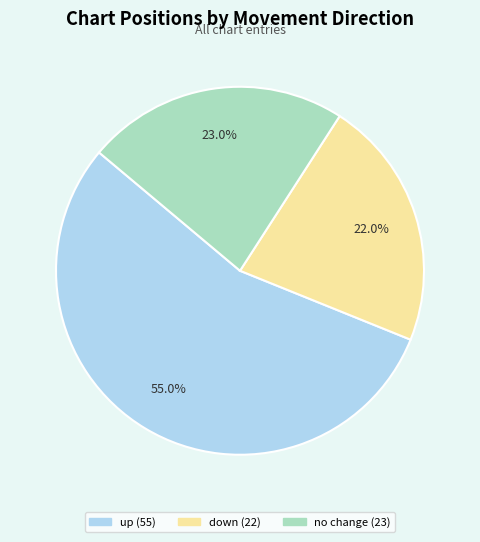

Does any single category account for the majority?

Yes